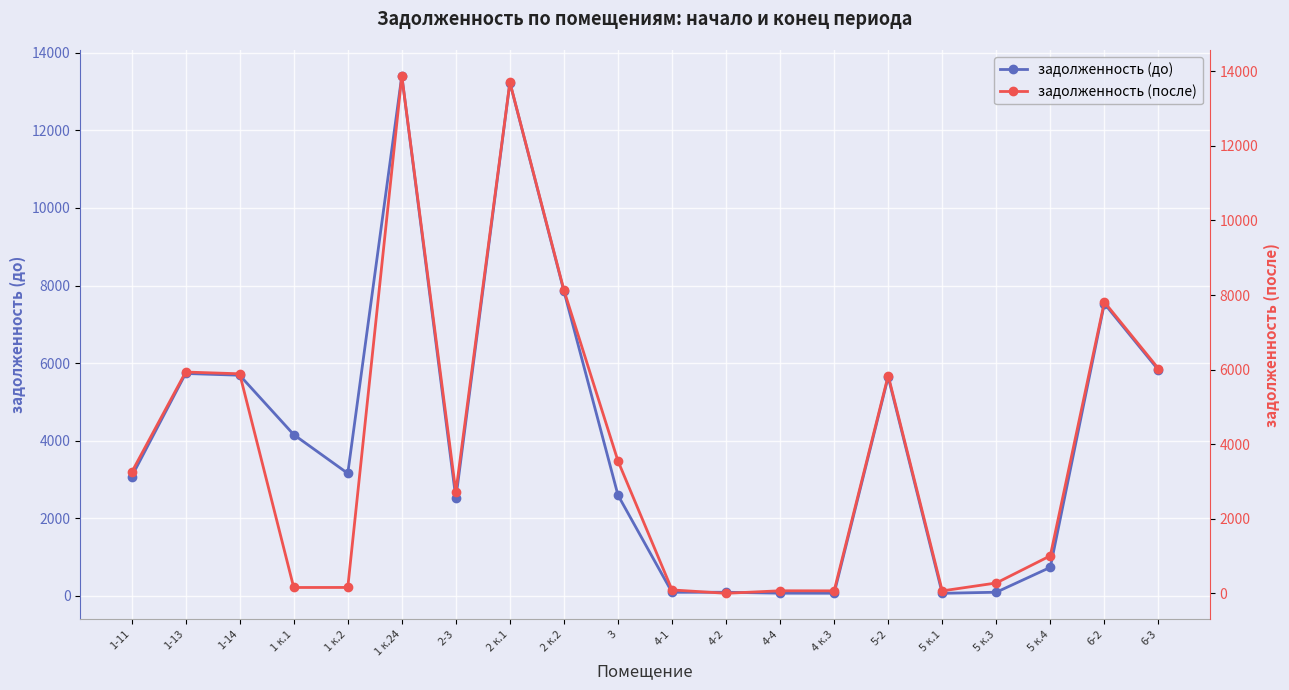

Reading left to right, transcribe all the data shown in this chart.

задолженность (до): 1-11=3071.7	1-13=5732.4	1-14=5687.2	1 к.1=4155.8	1 к.2=3156.9	1 к.24=13405.6	2-3=2513.3	2 к.1=13232.7	2 к.2=7853.8	3=2595.3	4-1=90.6	4-2=91.7	4-4=67.8	4 к.3=66.2	5-2=5642.1	5 к.1=64.7	5 к.3=92.2	5 к.4=734.0	6-2=7535.0	6-3=5822.7
задолженность (после): 1-11=3241.8	1-13=5934.3	1-14=5887.5	1 к.1=155.8	1 к.2=156.9	1 к.24=13877.8	2-3=2715.2	2 к.1=13706.5	2 к.2=8130.4	3=3549.3	4-1=90.6	4-2=0.0	4-4=67.8	4 к.3=66.2	5-2=5840.9	5 к.1=64.7	5 к.3=276.7	5 к.4=1005.8	6-2=7811.7	6-3=6027.8